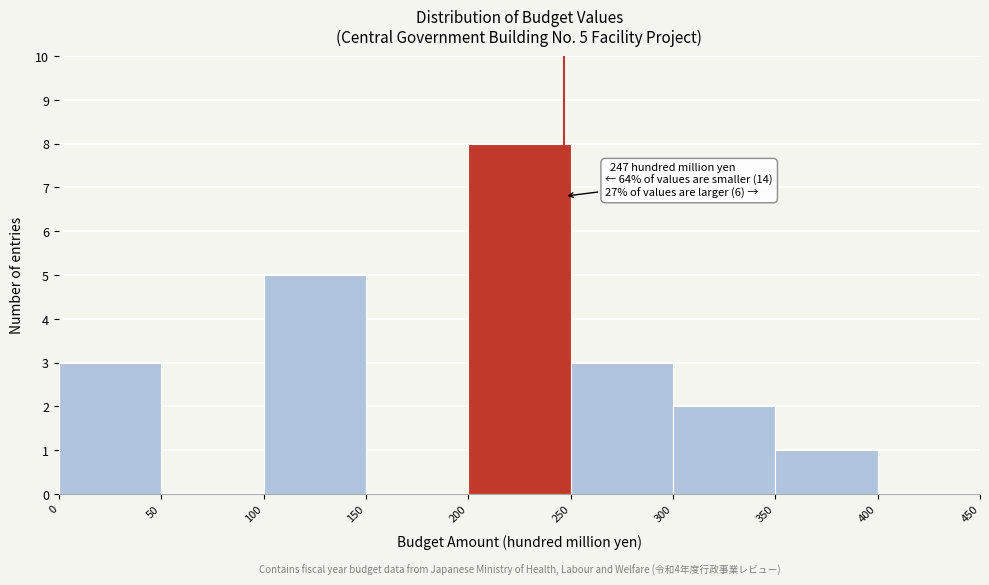

Over which range of the x-axis is the bar tallest?

200 to 250